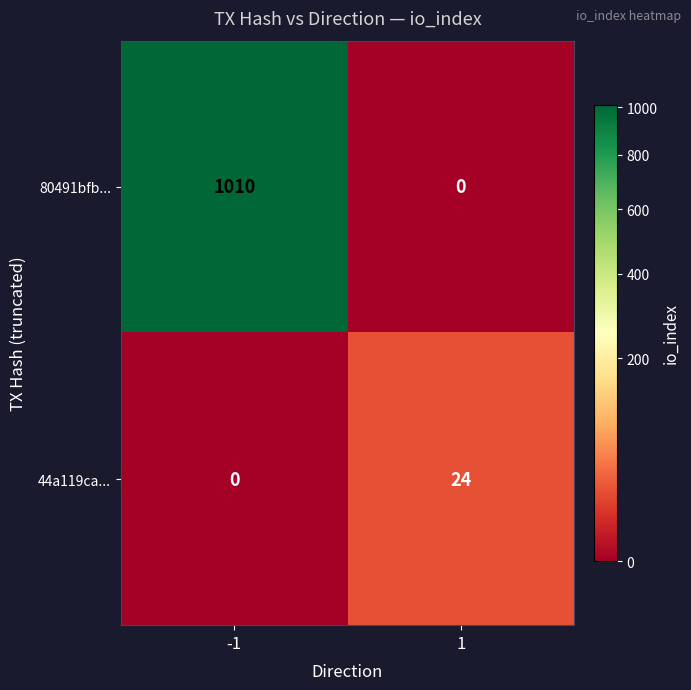

Reading left to right, list all the values displayed in this chart.

80491bfb...: 1010	0
44a119ca...: 0	24